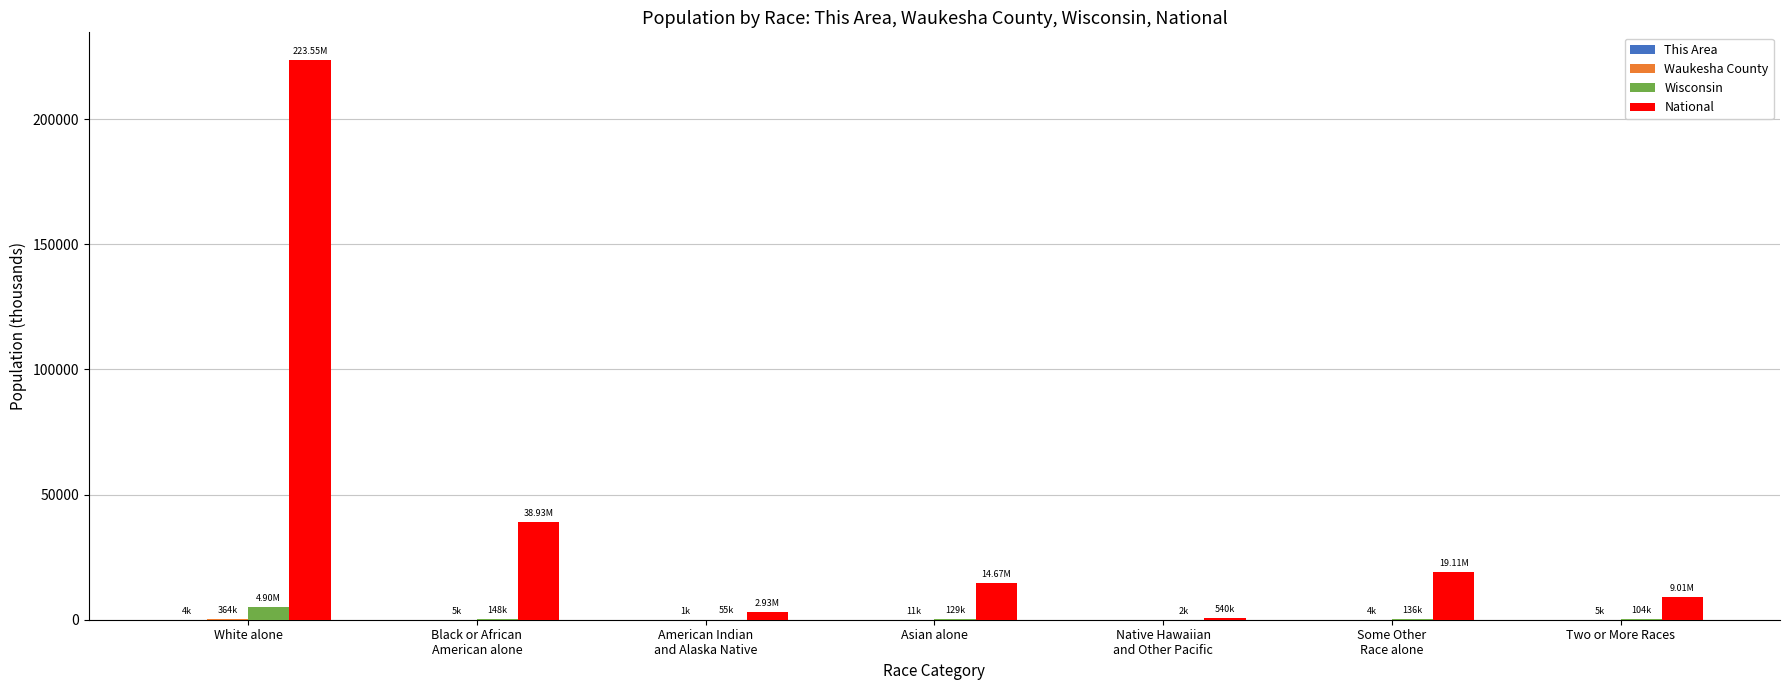

Which series has the widest spread of values?

National